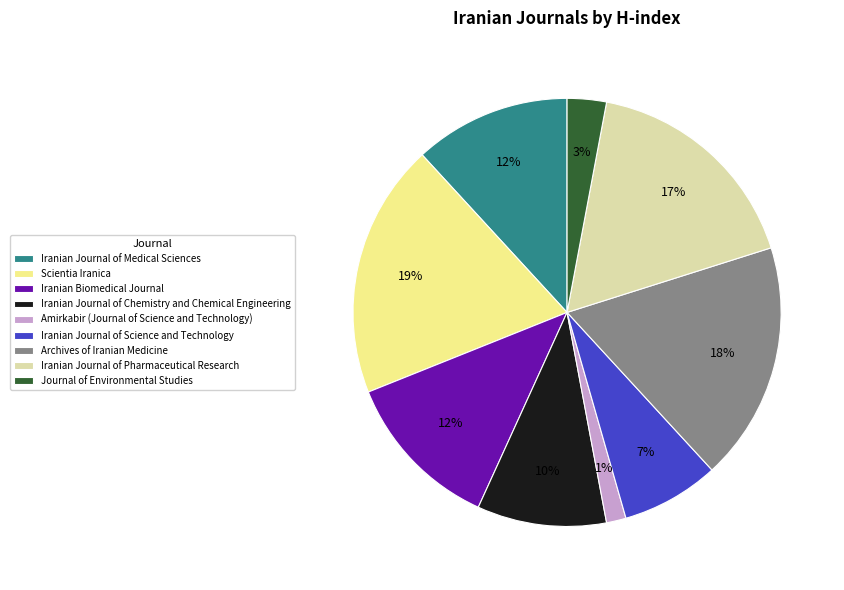

Is it true that Iranian Journal of Science and Technology is 1% of the pie?

False